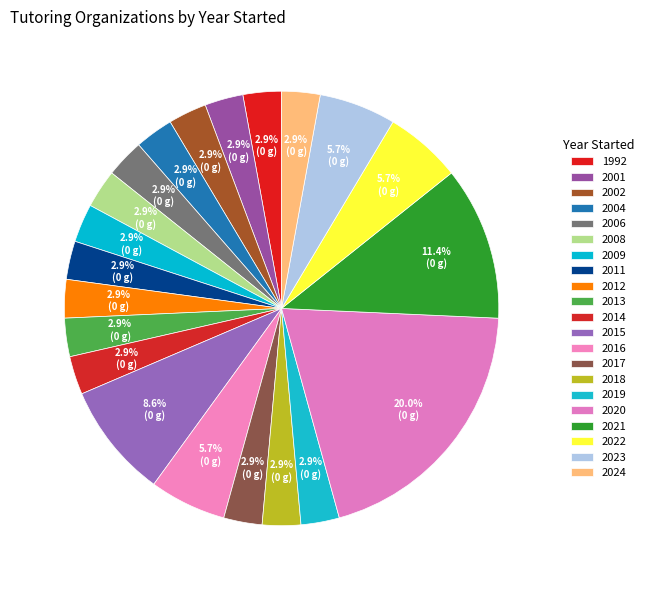

What is the largest slice in the pie chart?

2020